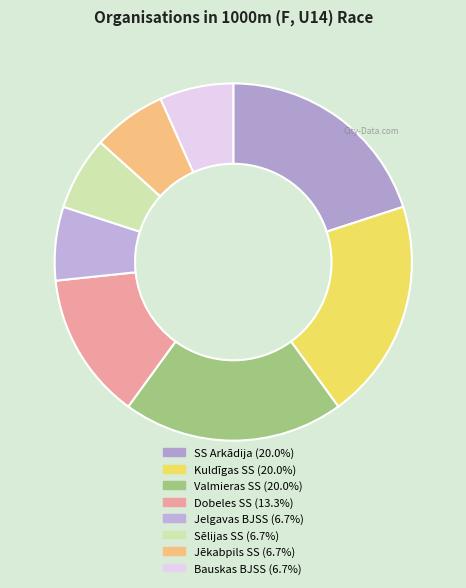

To the nearest percent, what percentage of the pie is Bauskas BJSS?

7%